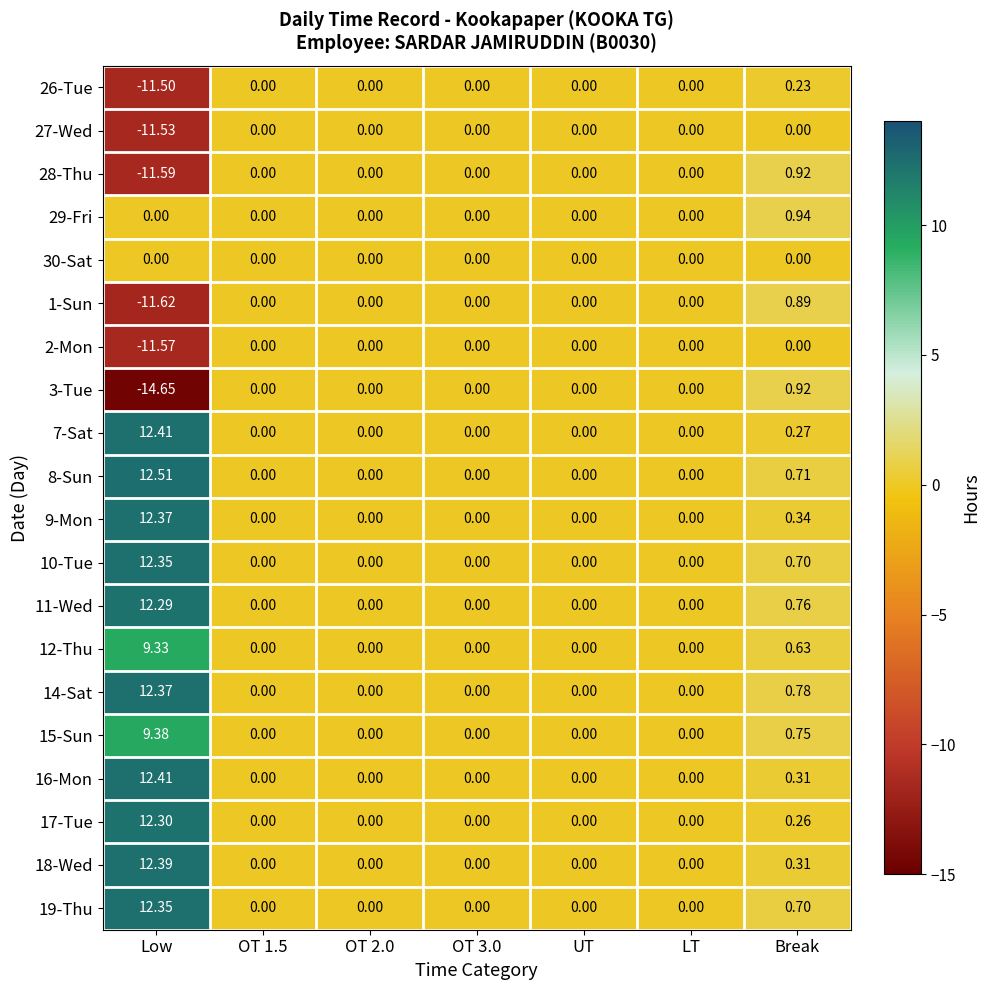

Count the number of categories in the chart.

7